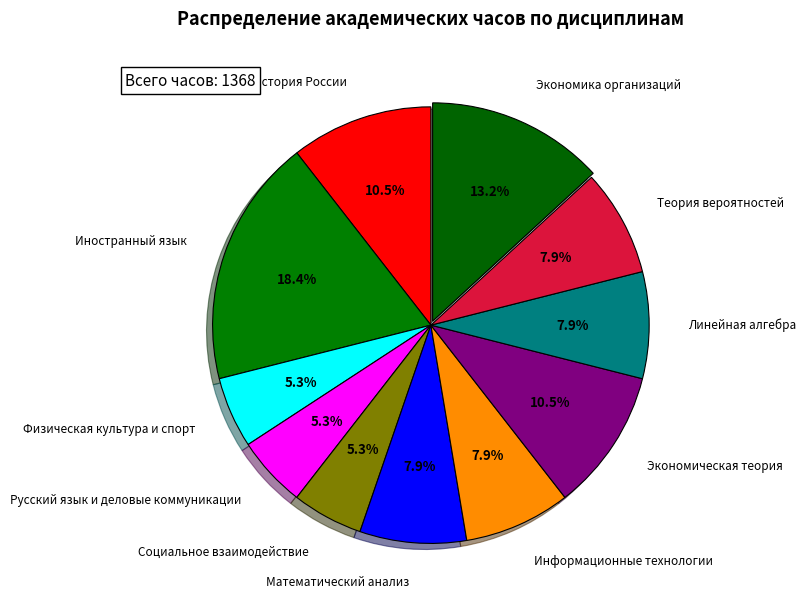

Between История России and Теория вероятностей, which is larger?

История России